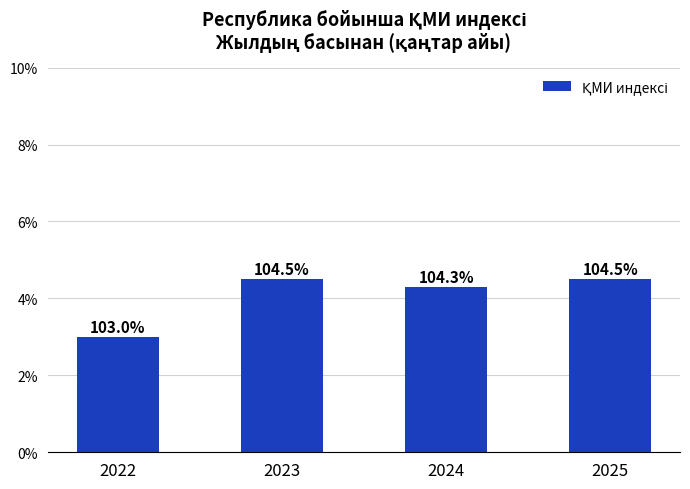

Are the bars horizontal?

No